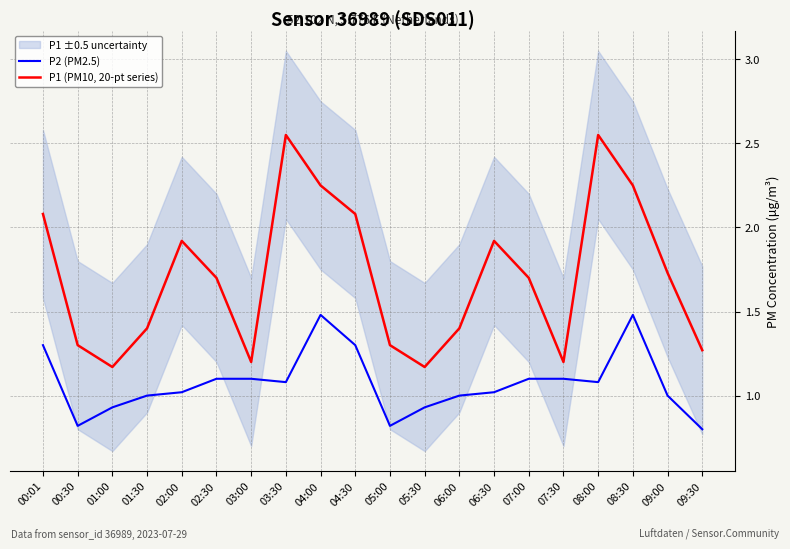

Which series has the largest range (max minus min)?

P1 (PM10, 20-pt series)